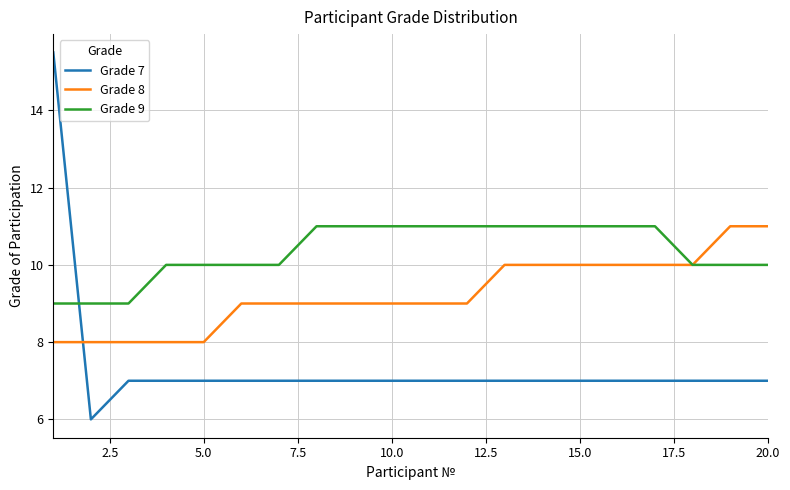

Which series has the largest range (max minus min)?

Grade 7